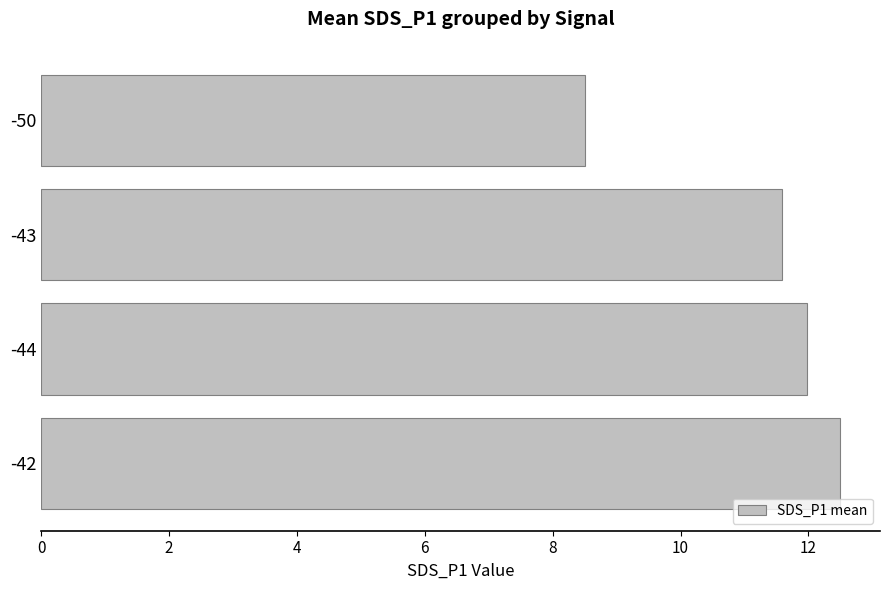

List the labels in order of value, smallest first.

-50, -43, -44, -42